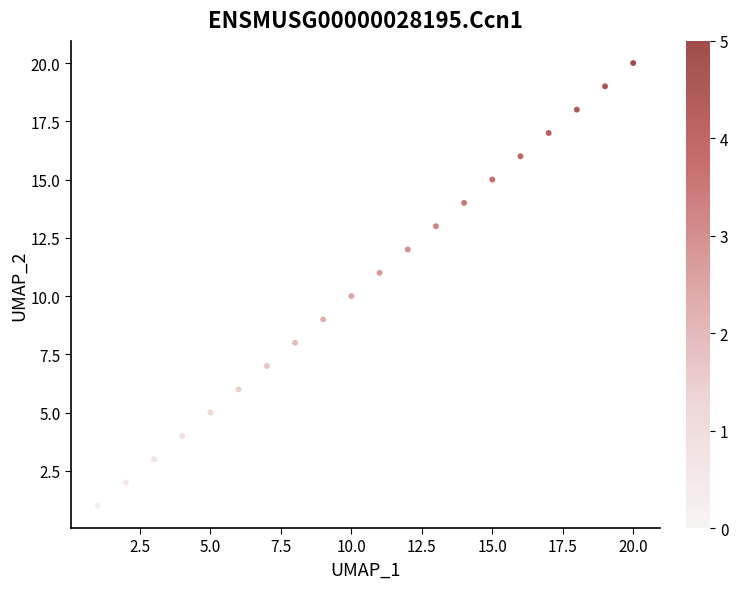

What is the range of Y values (max minus min)?

19